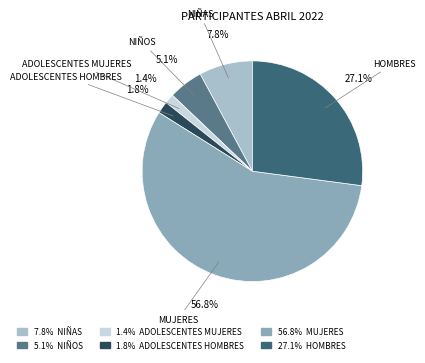

The ADOLESCENTES MUJERES slice represents 11% of the pie. True or false?

False